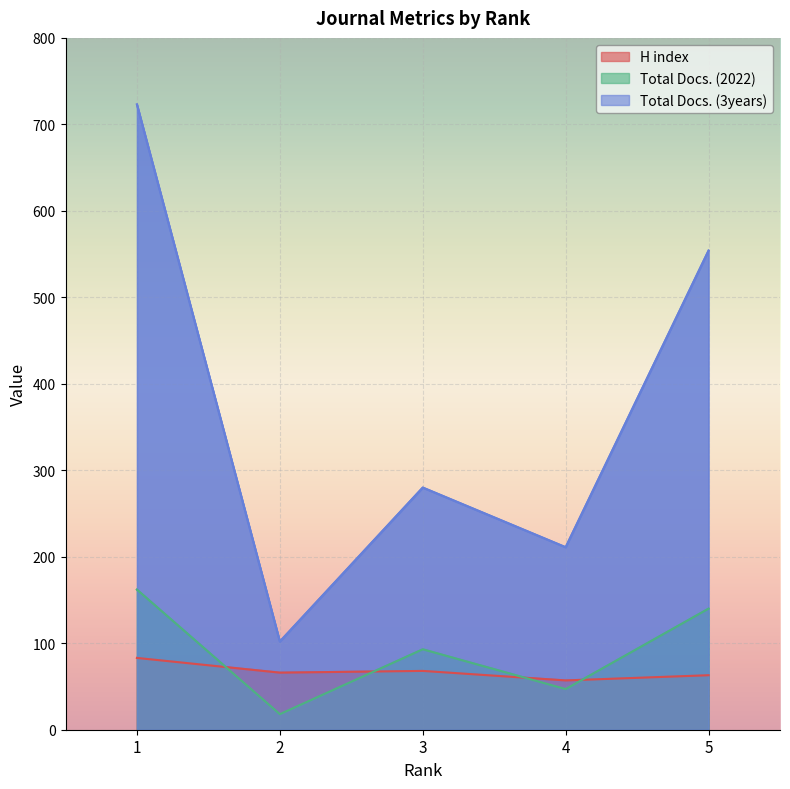

Reading right to left, transcribe all the data shown in this chart.

H index: 63	57	68	66	83
Total Docs. (2022): 140	47	93	18	162
Total Docs. (3years): 554	211	280	102	723